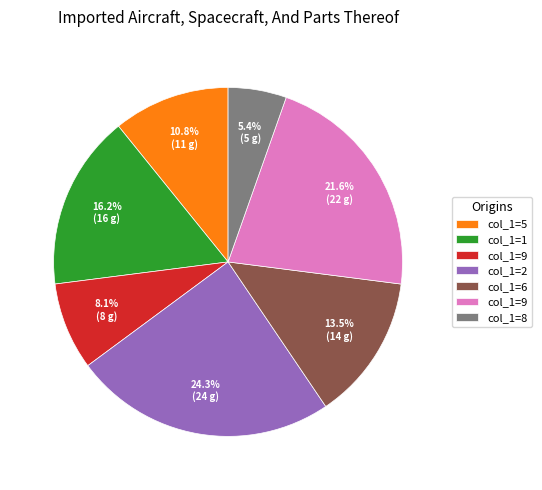

Is there a majority slice in this chart?

No